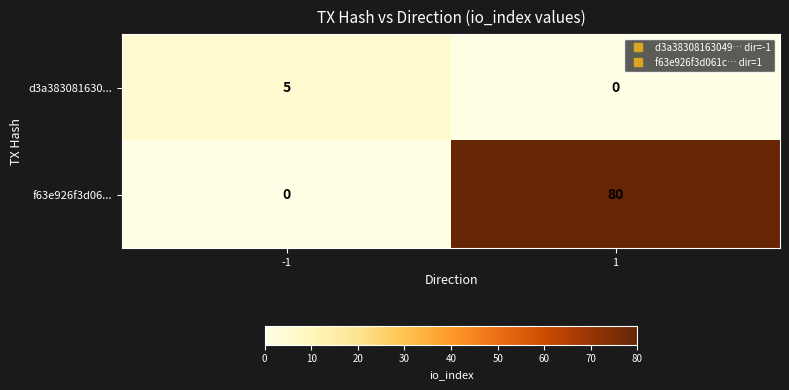

Is it true that d3a383081630... equals 7 at -1?

False